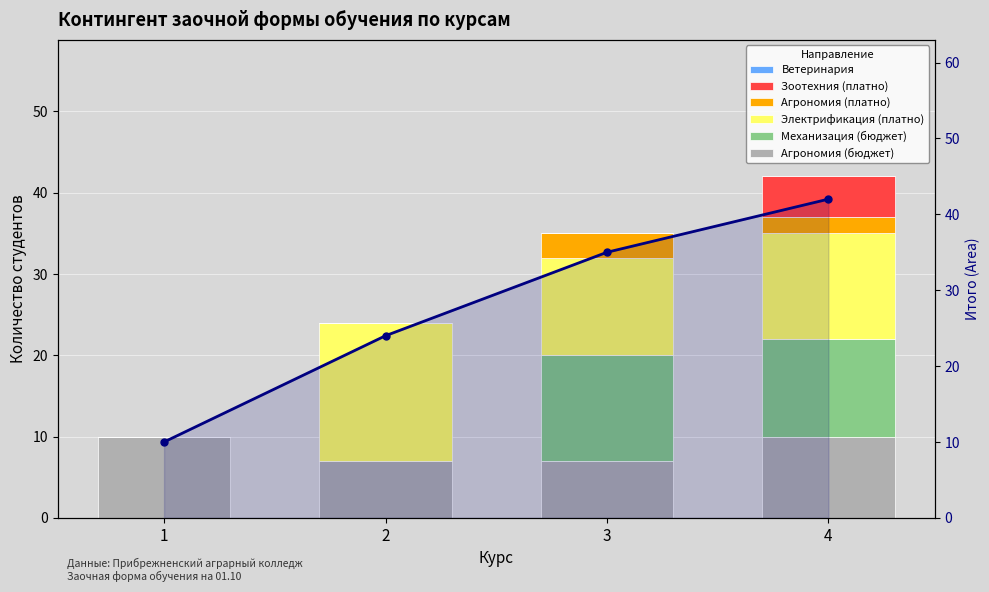

Between 3 and 4, which series saw the biggest shift?

Зоотехния (платно)